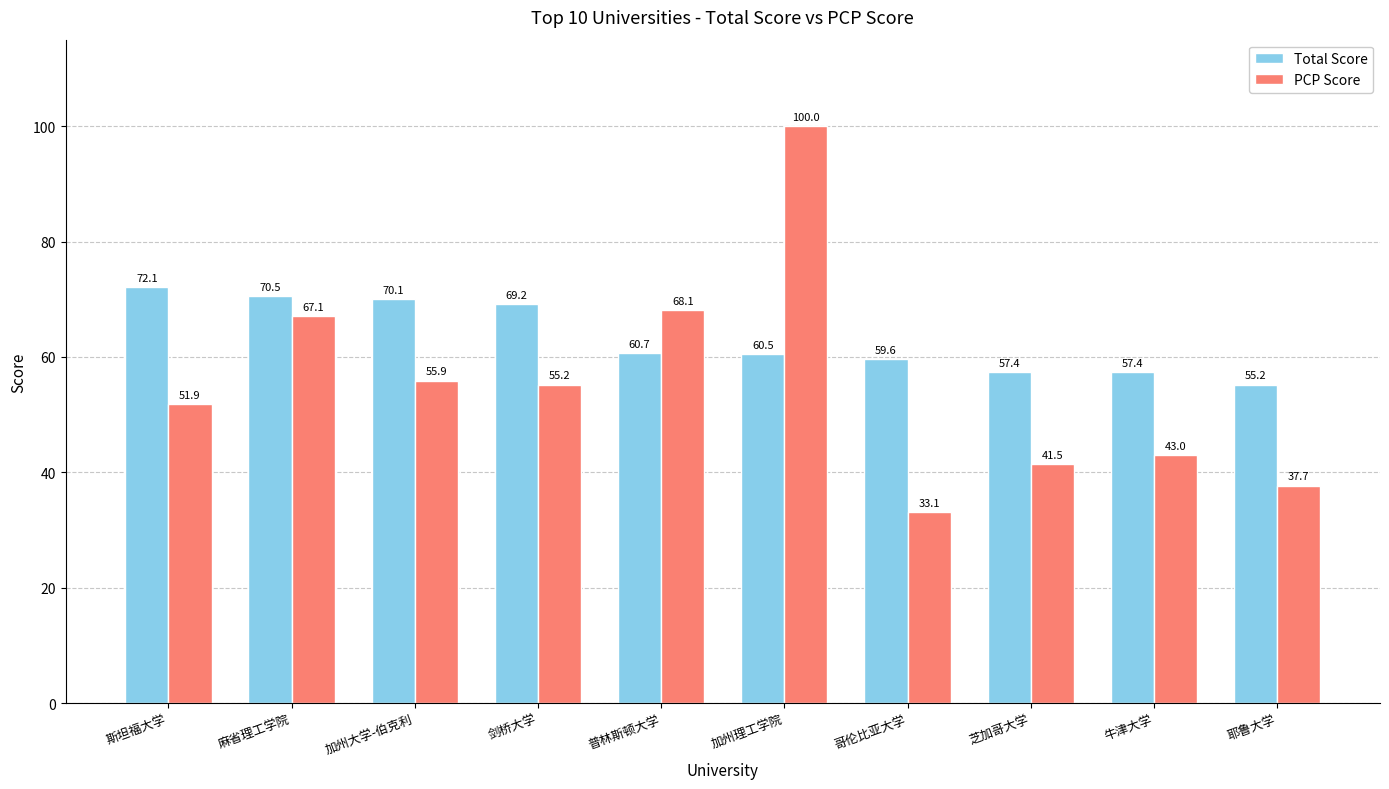

What is the sum of all PCP Score values?

553.5